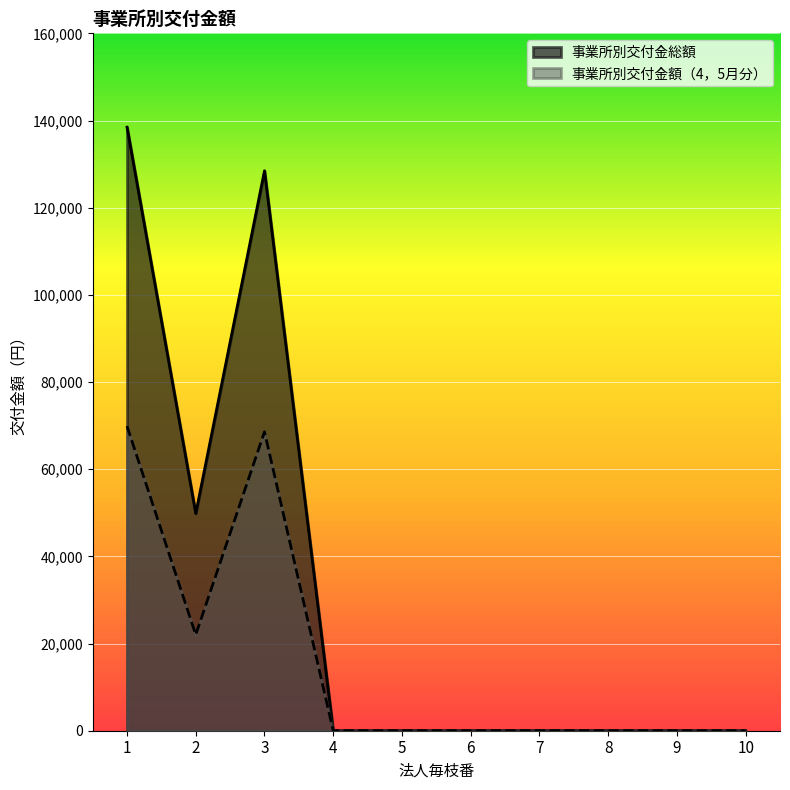

Between 4 and 5, which series saw the biggest shift?

事業所別交付金総額